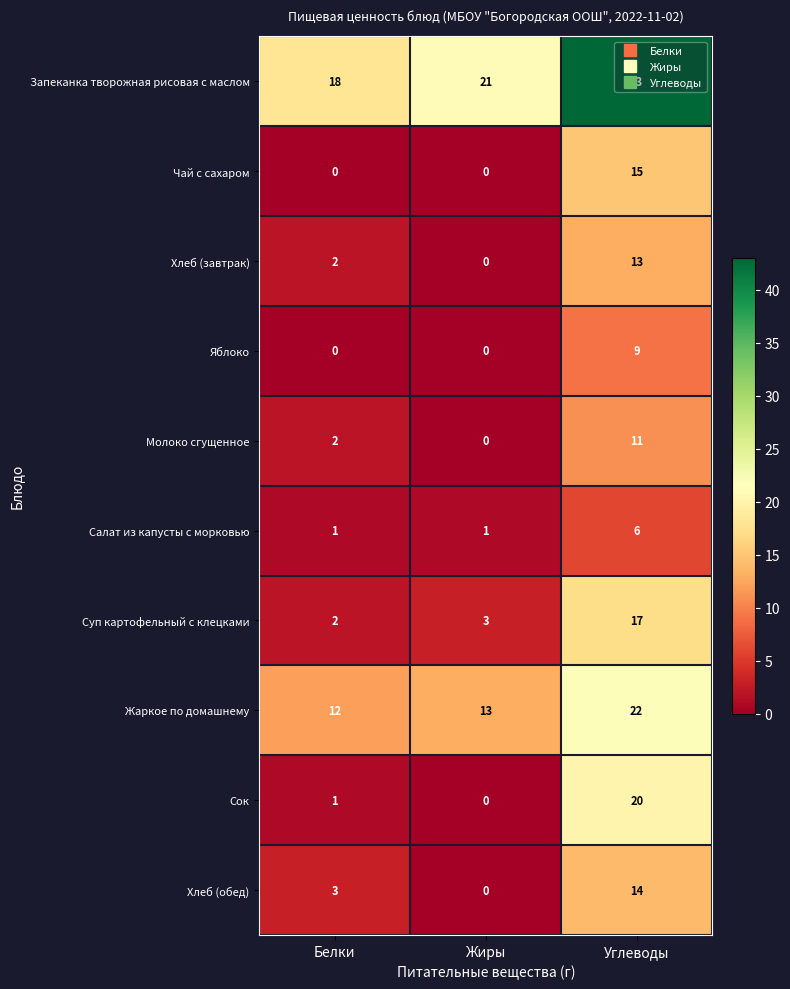

Which series has the largest range (max minus min)?

Запеканка творожная рисовая с маслом